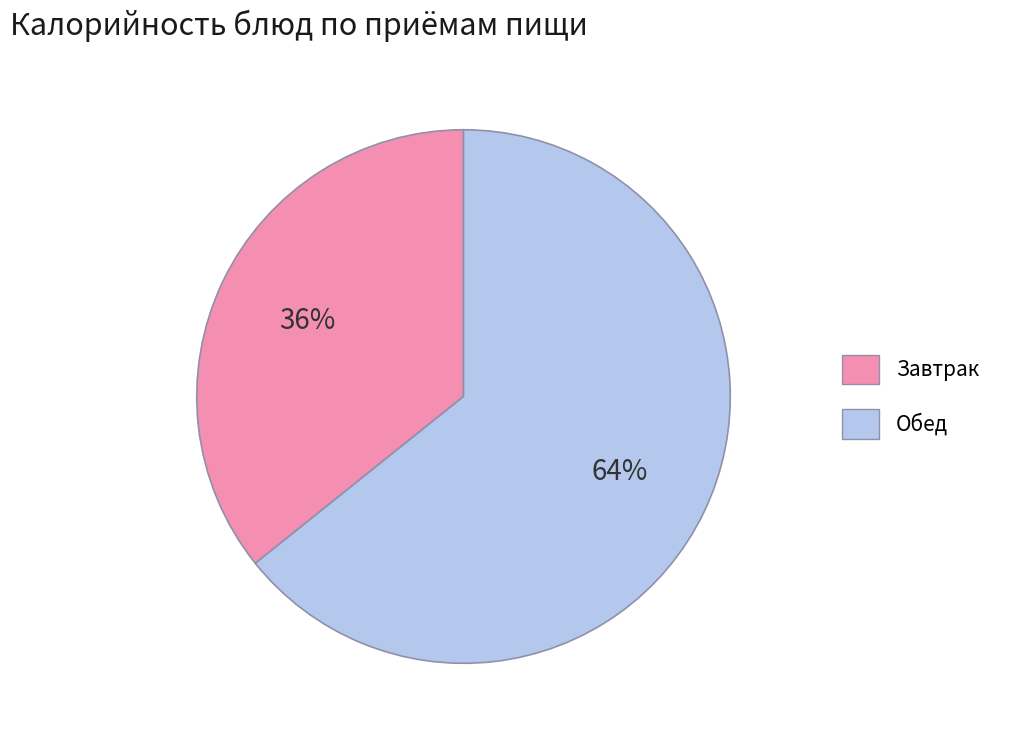

To the nearest percent, what is the average slice percentage?

50%